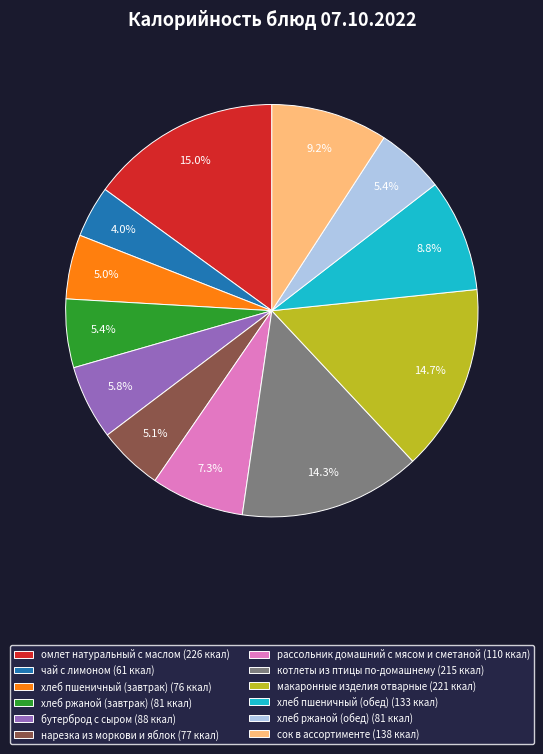

Combined, do рассольник домашний с мясом и сметаной (110 ккал) and макаронные изделия отварные (221 ккал) account for over 50%?

No